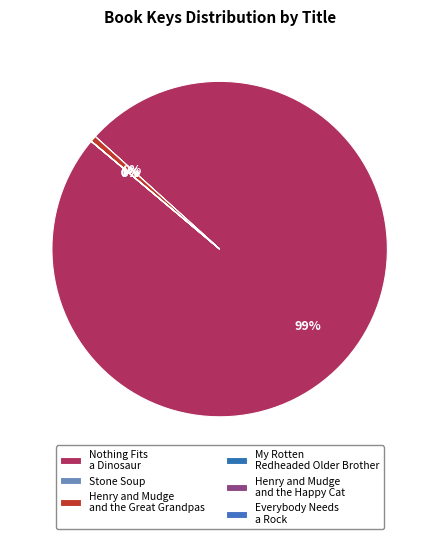

Between Nothing Fits a Dinosaur and Henry and Mudge and the Great Grandpas, which is larger?

Nothing Fits a Dinosaur